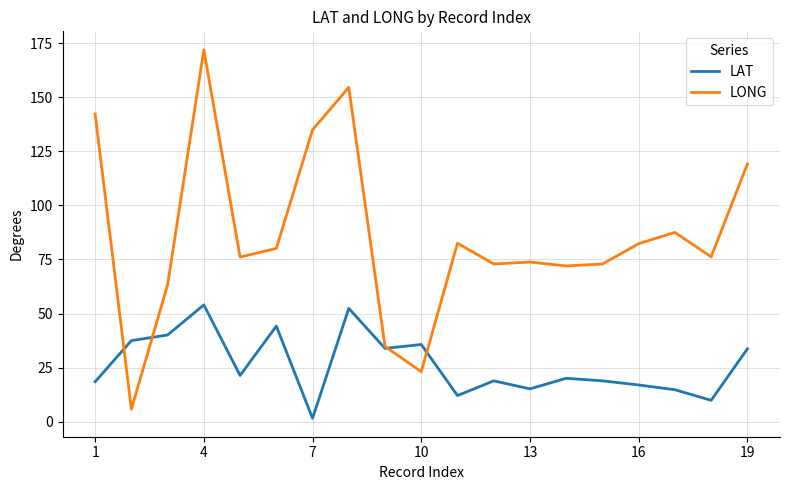

Which series has the largest range (max minus min)?

LONG